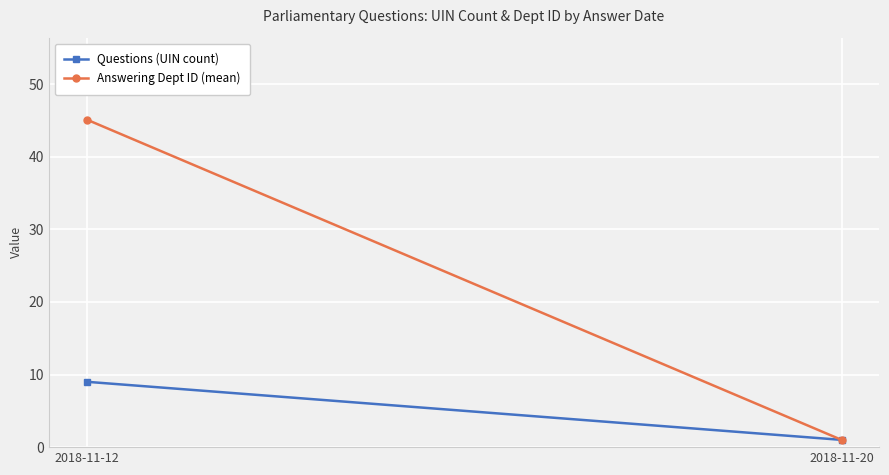

List the labels in order of Answering Dept ID (mean) value, smallest first.

2018-11-20, 2018-11-12